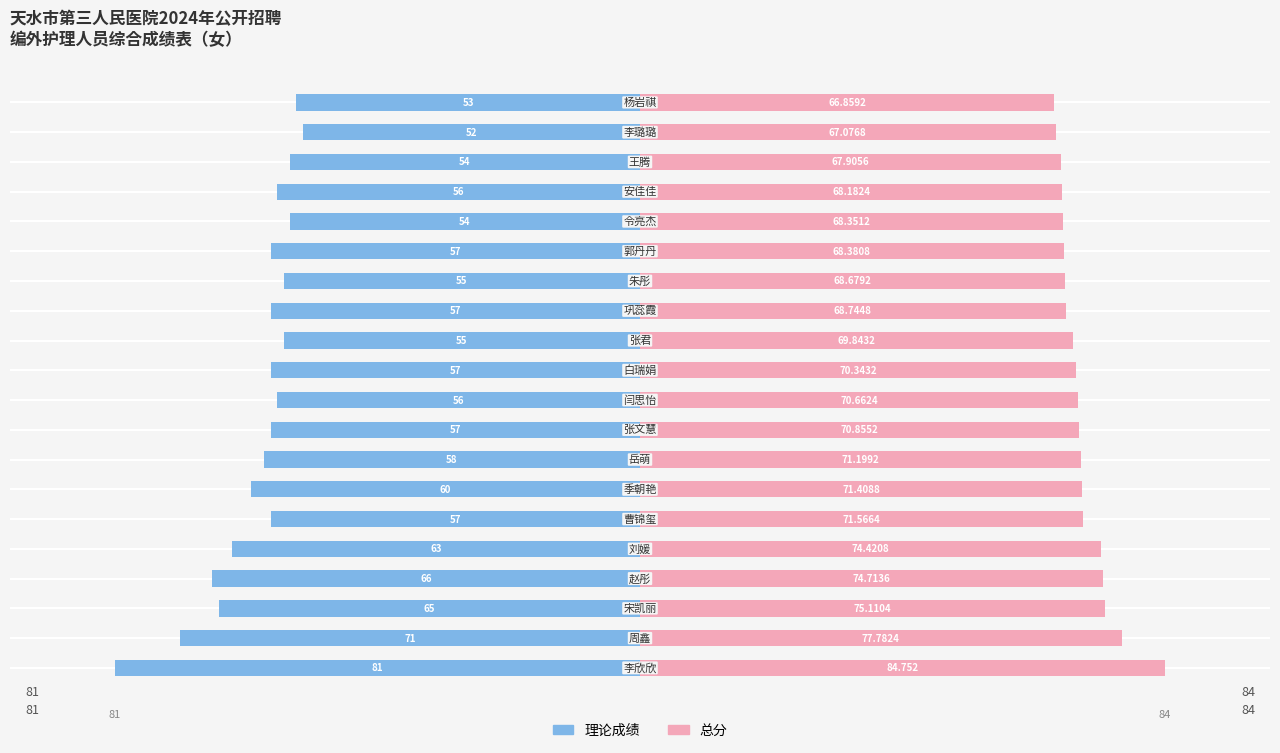

Is it true that 总分 equals 0.5 at 8?

False